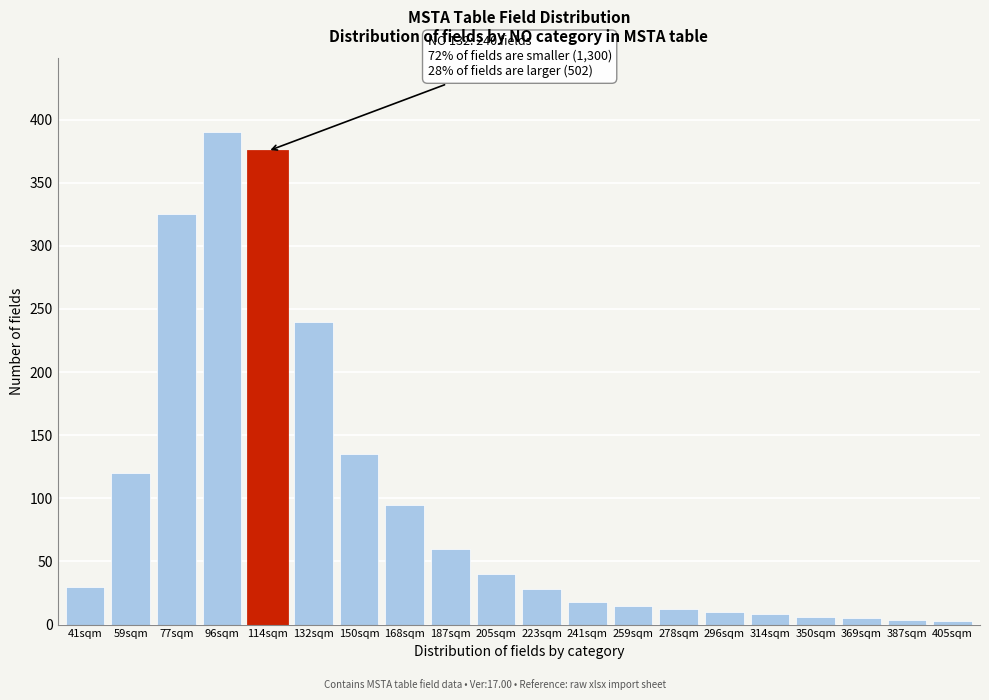

What is the maximum value shown in the chart?

390